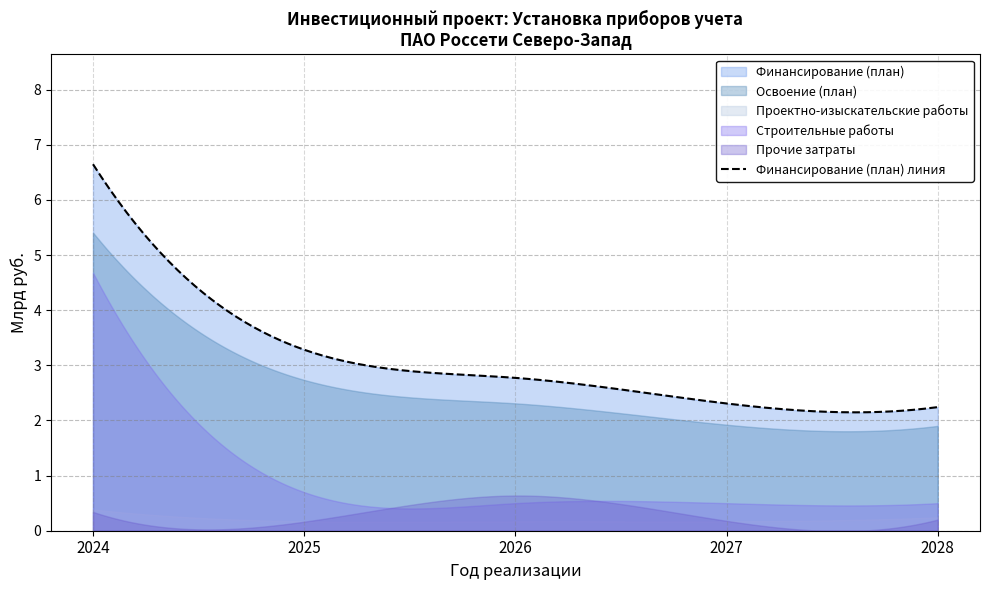

At which category does the chart reach its peak across all series?

2024